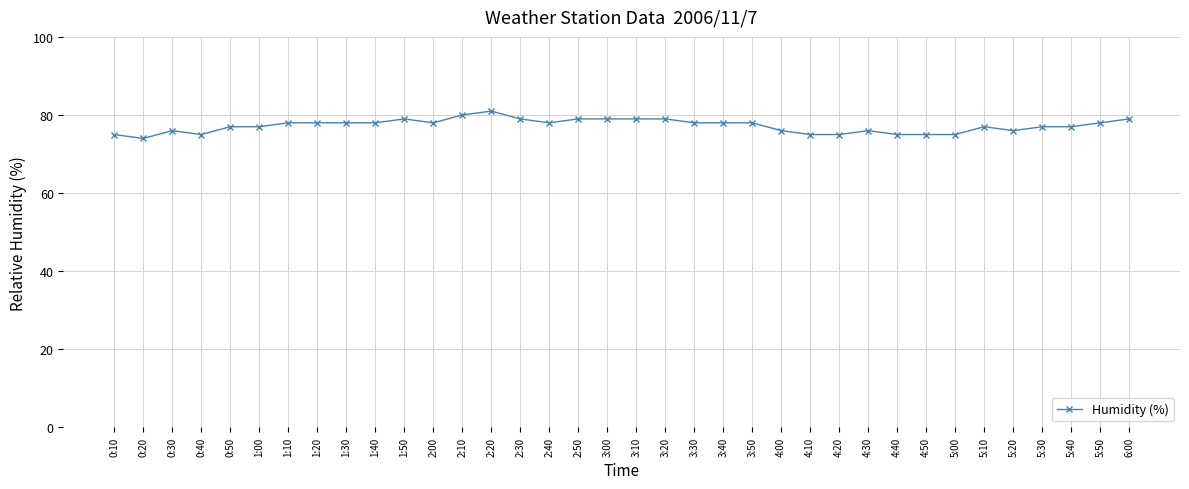

What position from the left is 4:40?

28